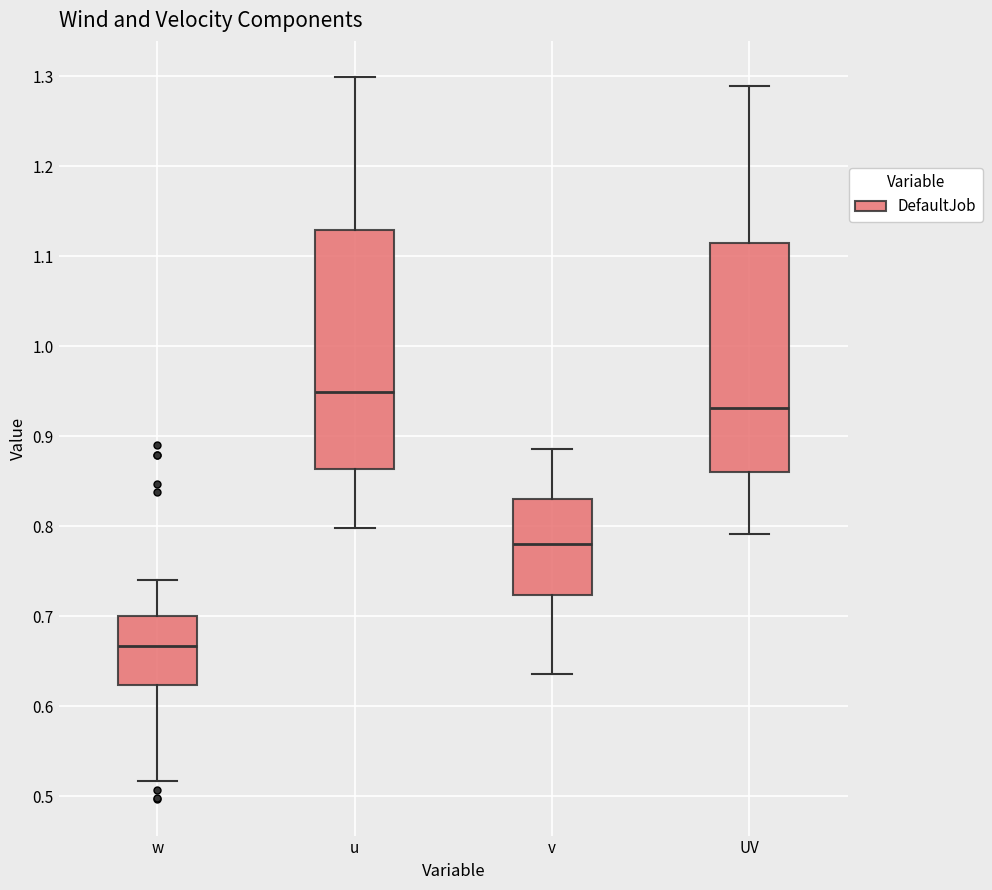

Which box is the tallest, from its lower edge to its upper edge?

u